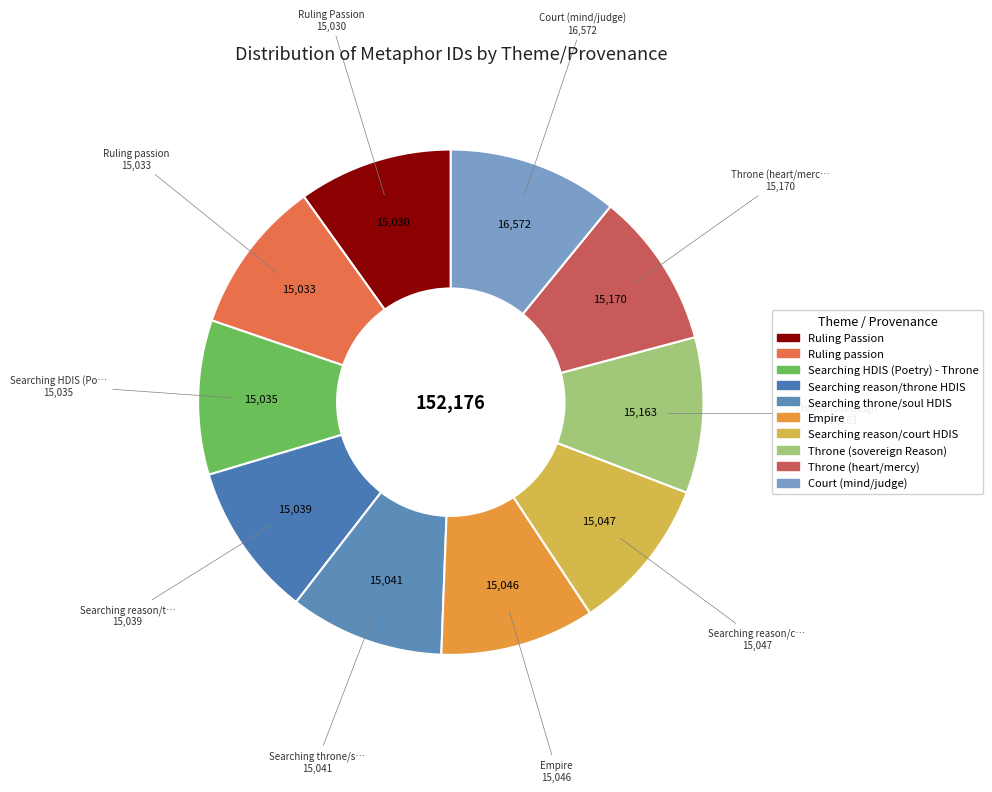

How many segments does this pie chart have?

10